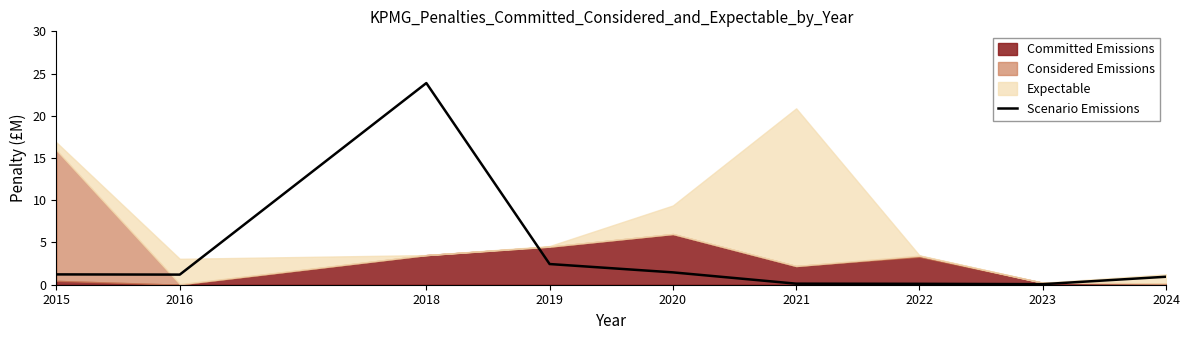

What is the maximum value for Scenario Emissions?

23.9